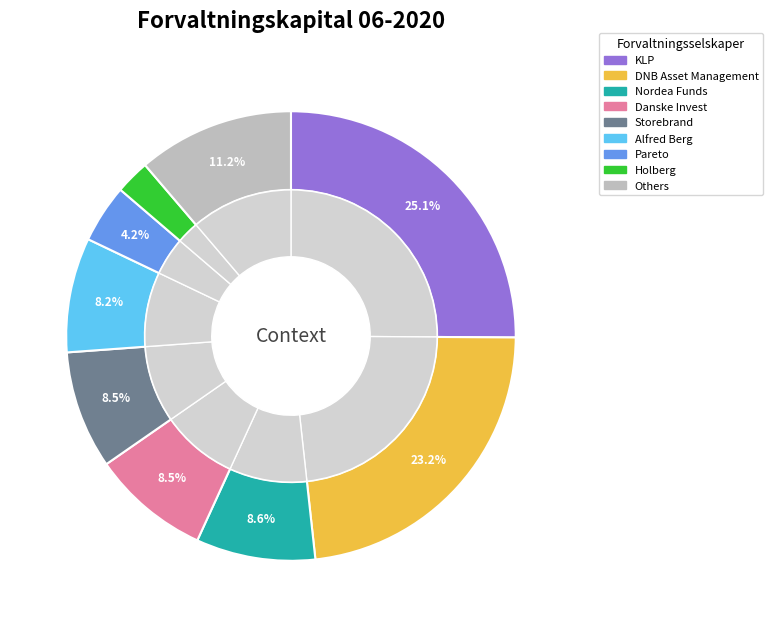

The DNB Asset Management slice represents 15% of the pie. True or false?

False